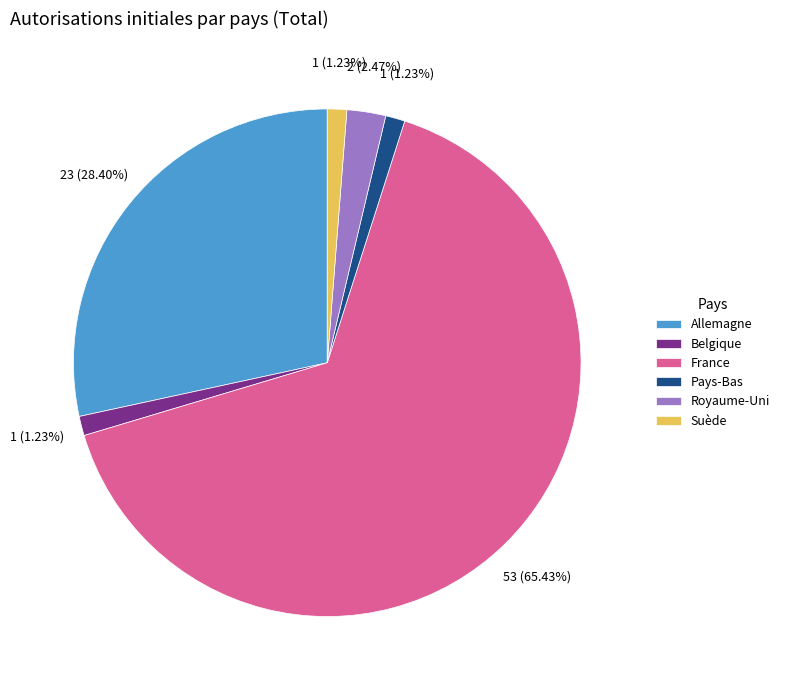

To the nearest percent, what is the combined percentage of Allemagne and Royaume-Uni?

31%